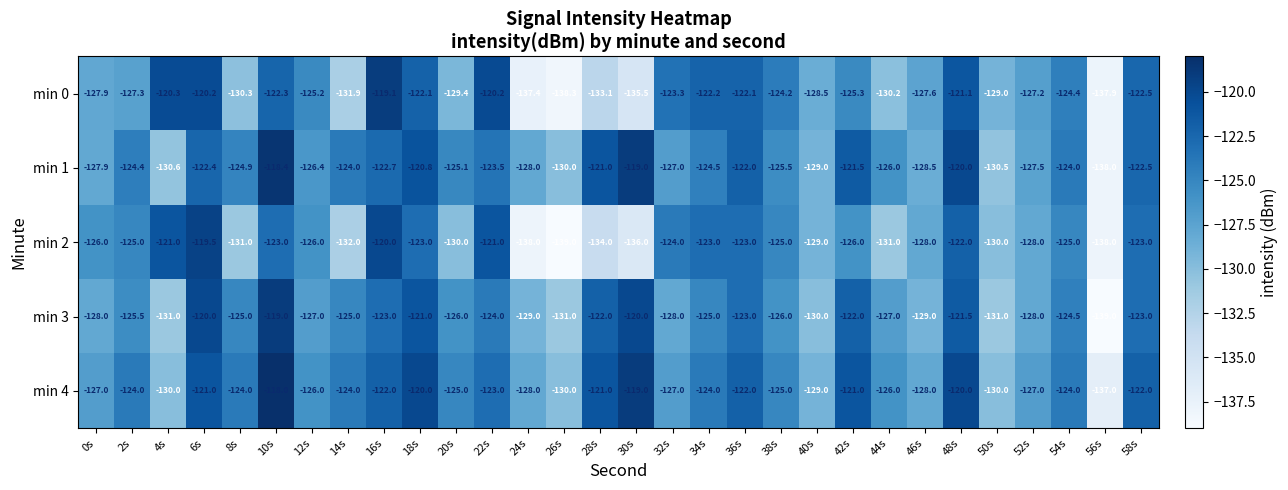

What value does the min 3 series have at 0s?

-128.0